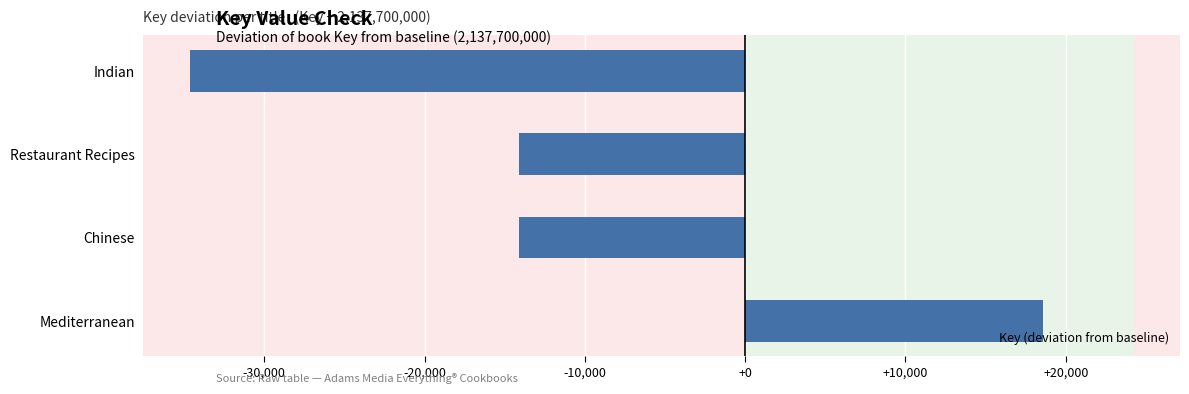

Are the bars grouped side by side (vs. stacked)?

No